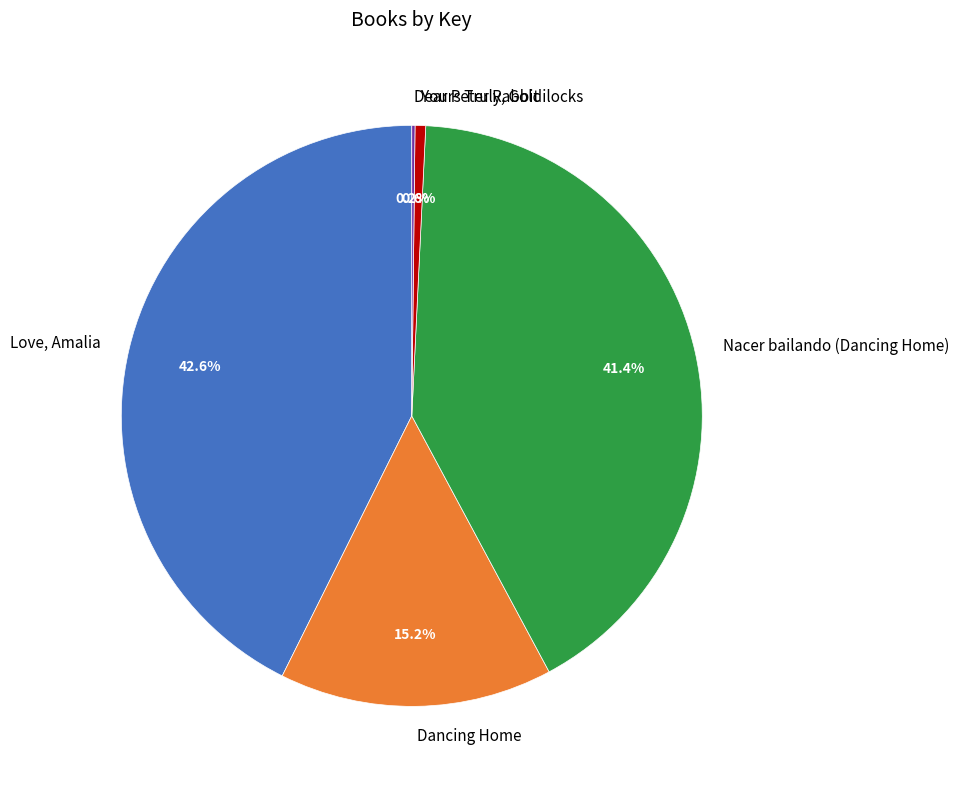

Which has a higher value, Dancing Home or Love, Amalia?

Love, Amalia